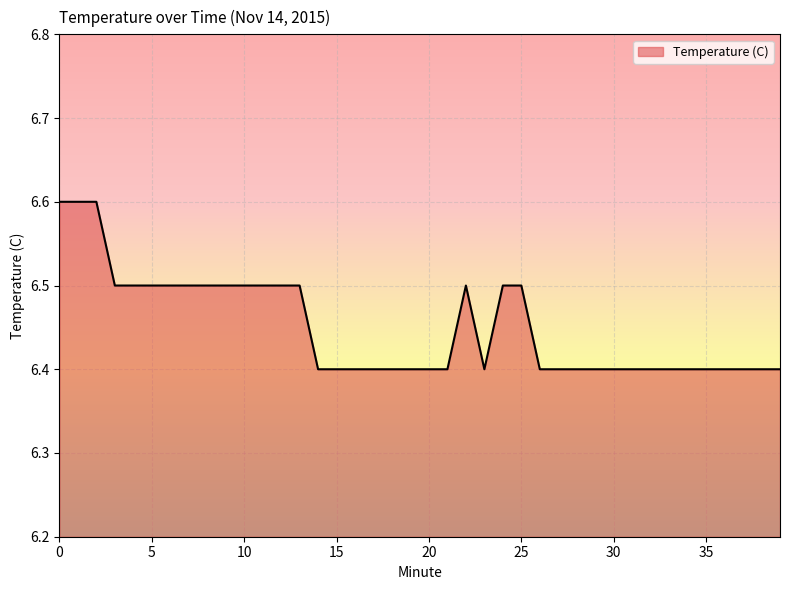

What is the greatest value displayed?

6.6